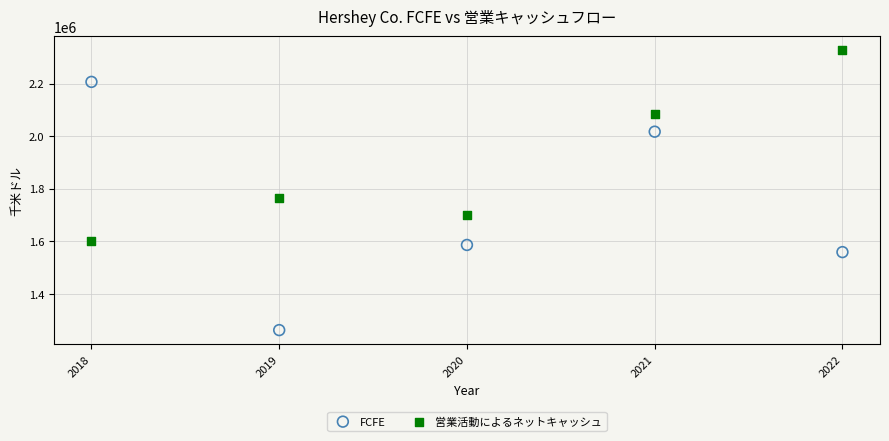

Which series contains the highest Y value?

営業活動によるネットキャッシュ